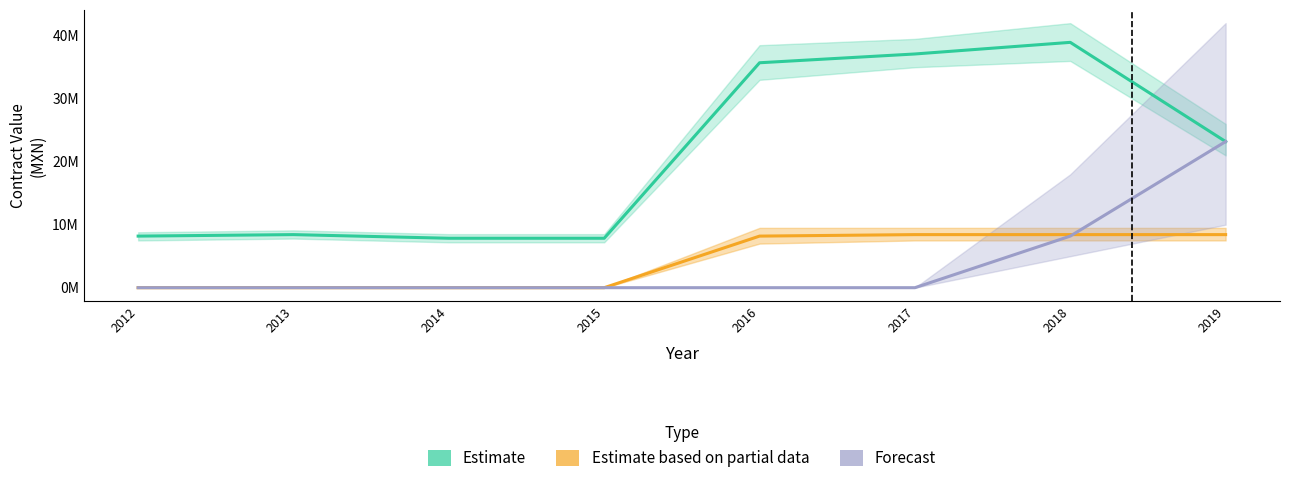

True or false: Estimate has a value of 8426495.8 at 2013.

True